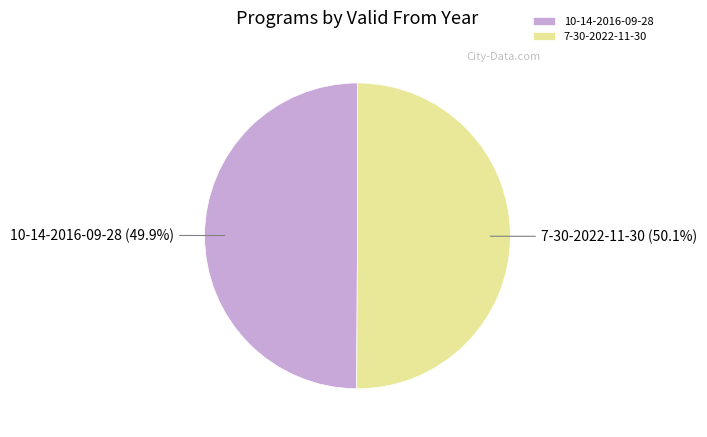

Is there any slice that represents more than half of the pie?

Yes